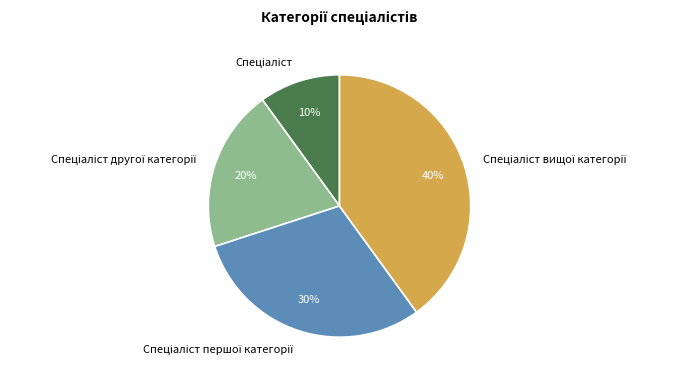

Count the number of slices in the pie.

4